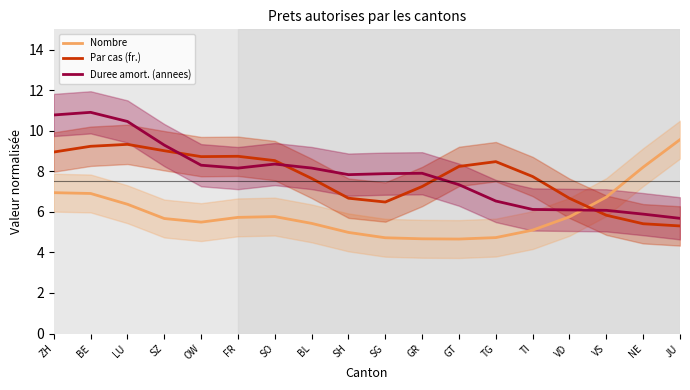

True or false: Duree amort. (annees) has more than 0 points higher than both neighbors.

True